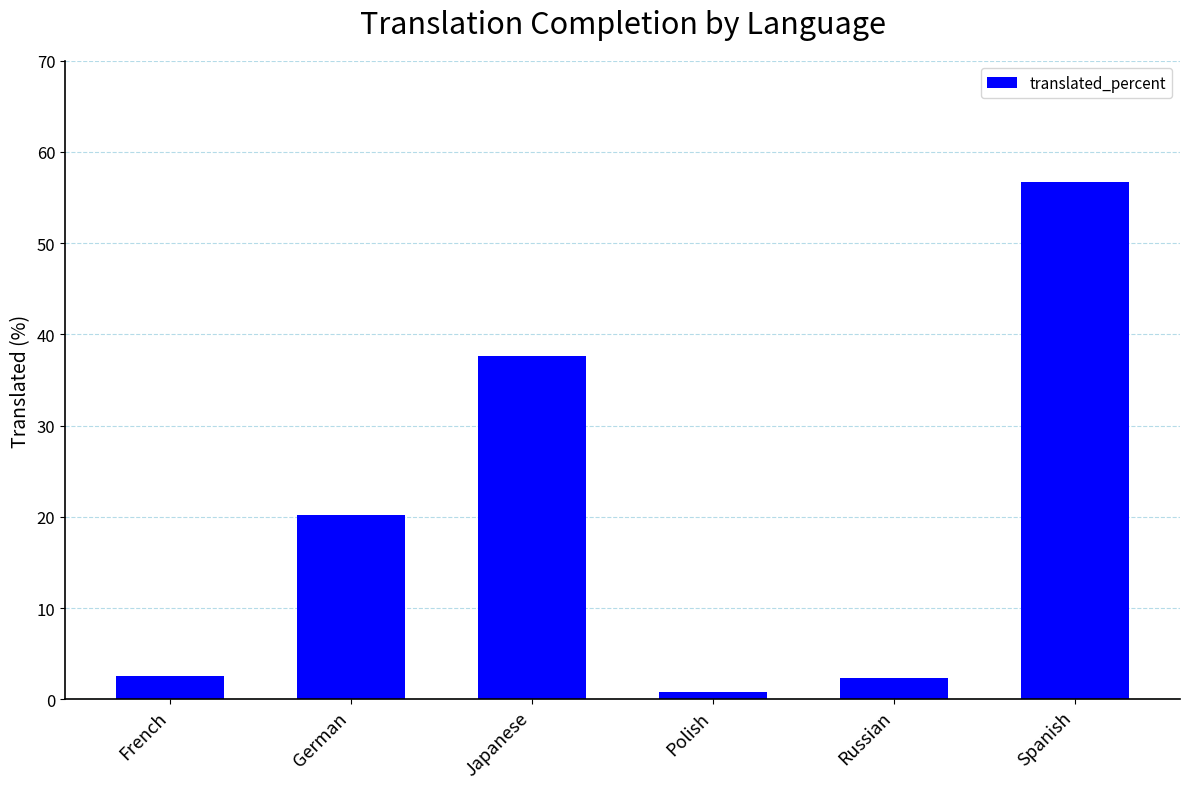

True or false: the data shows 24.2 at Spanish.

False